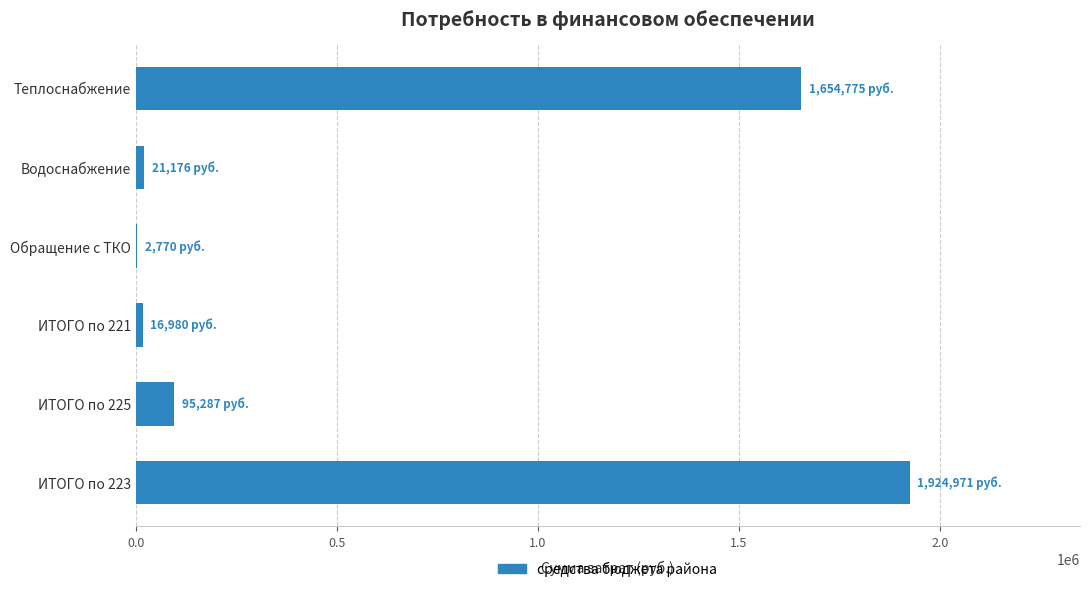

How many values exceed 95286?

3